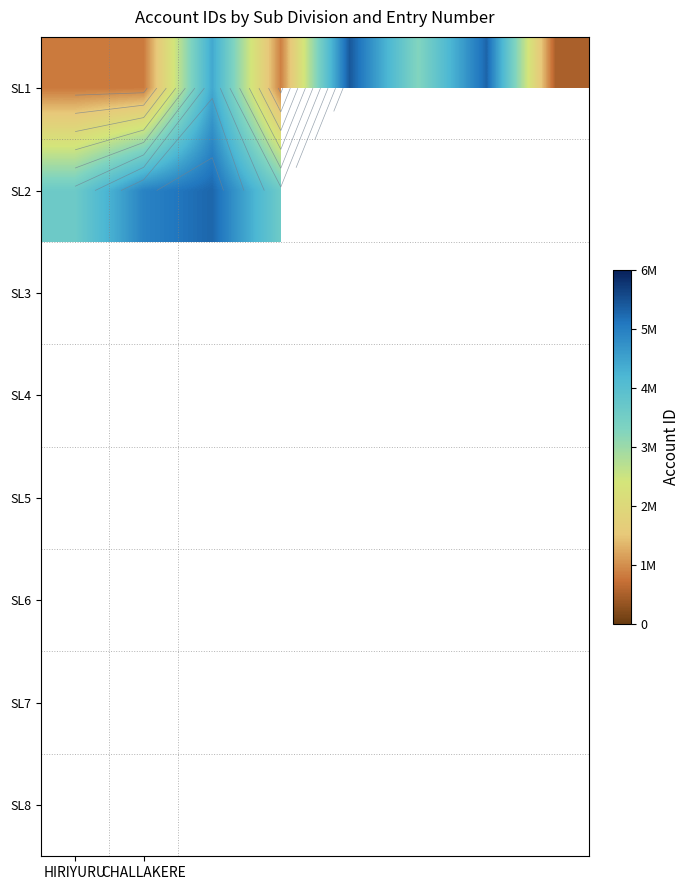

What is the average value of the SL1 series?

2670075